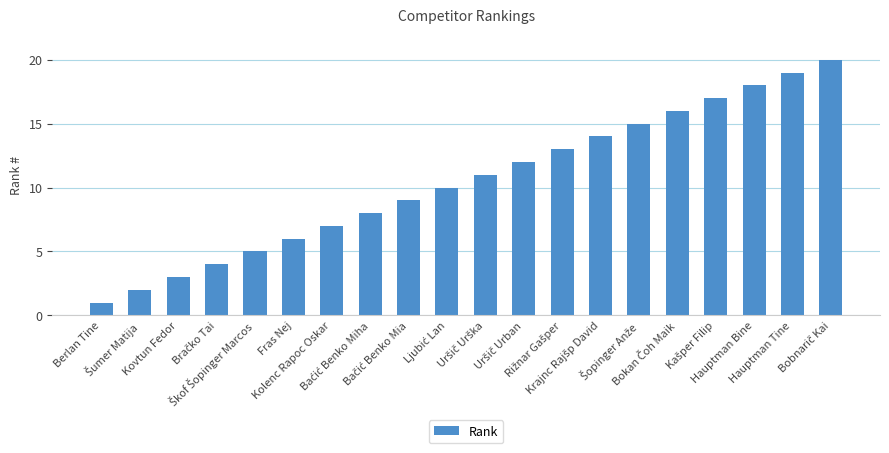

What is the greatest value displayed?

20